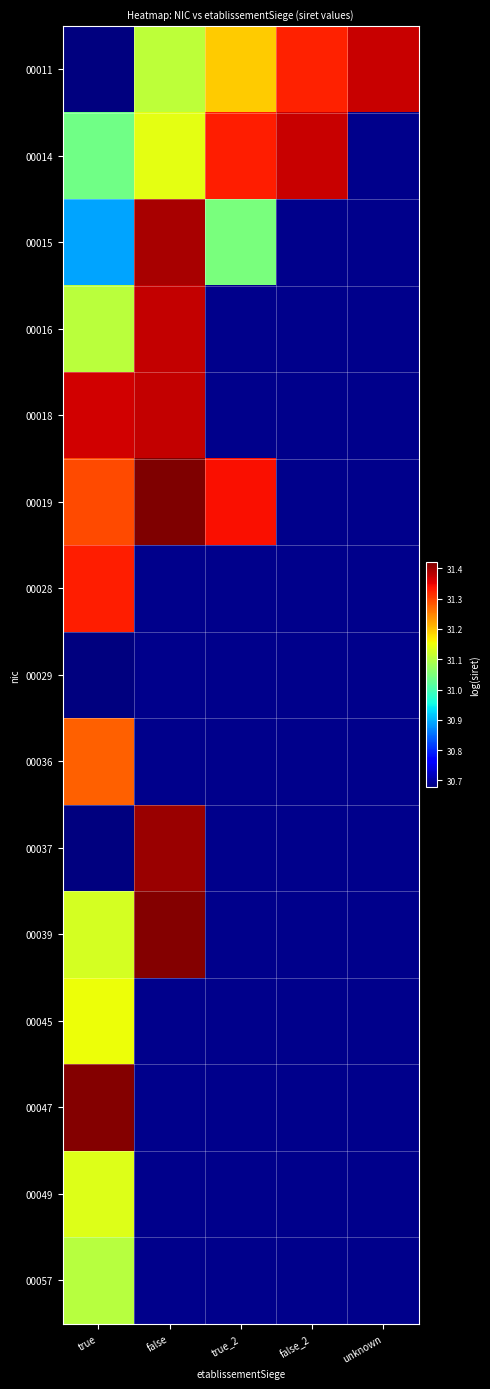

Rank the series by their maximum value, from highest to lowest.

00019, 00047, 00039, 00037, 00015, 00018, 00016, 00011, 00014, 00028, 00036, 00045, 00049, 00057, 00029